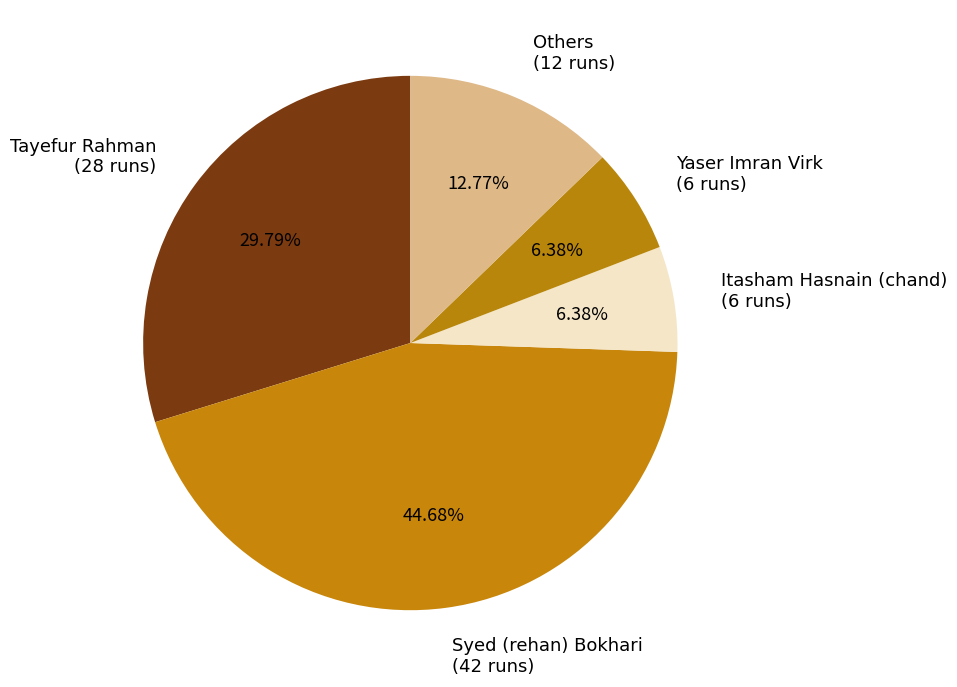

Approximately how many times larger is the value at Yaser Imran Virk (6 runs) compared to Itasham Hasnain (chand) (6 runs)?

1.0